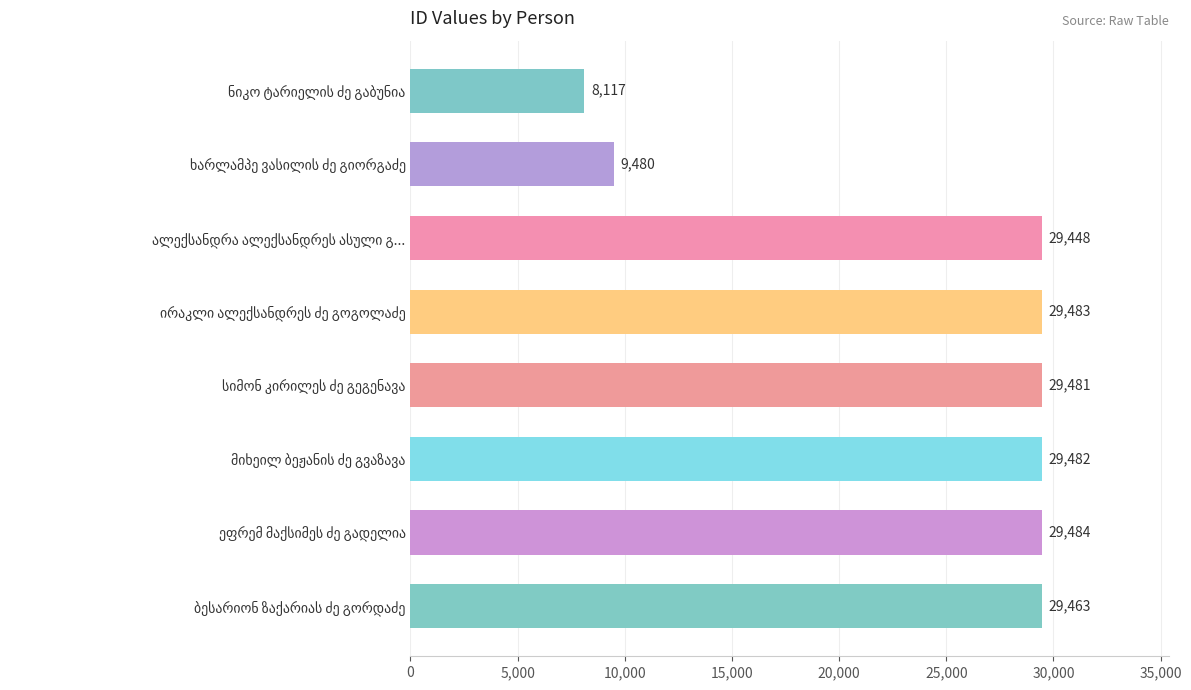

How many values are below 29481?

4